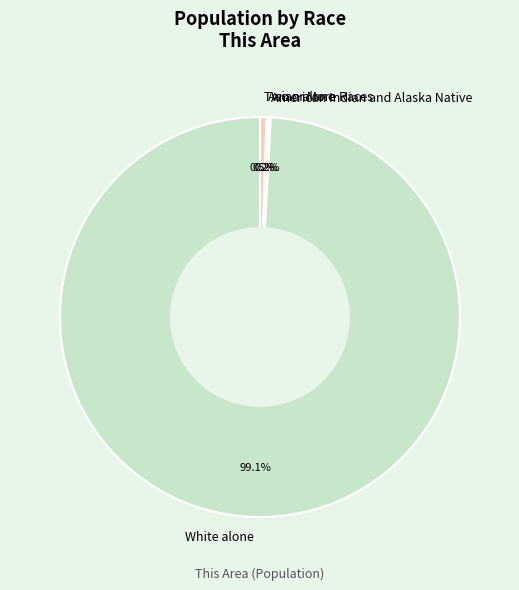

Combined, do Two or More Races and White alone account for over 50%?

Yes